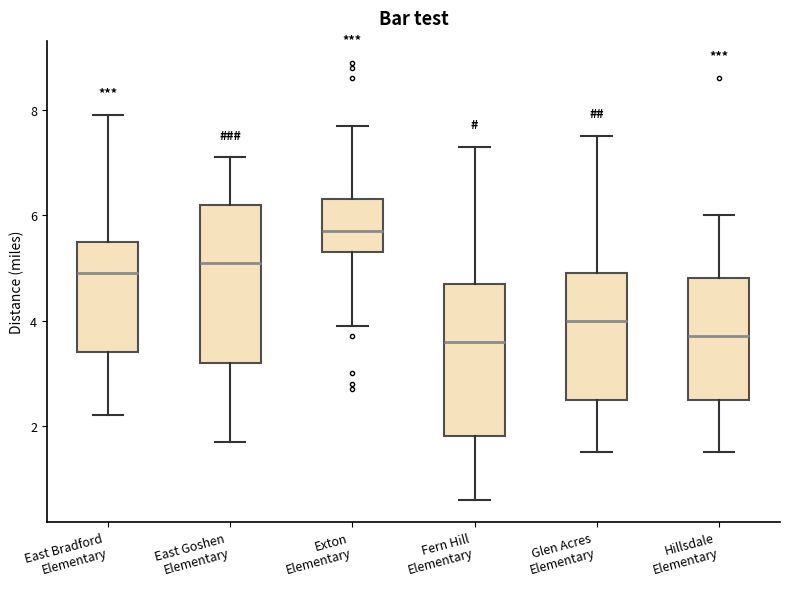

Where is the lower edge of the box for Hillsdale Elementary on the y-axis? The values are not printed on the chart, so give them approximately, as read against the axis.

2.6